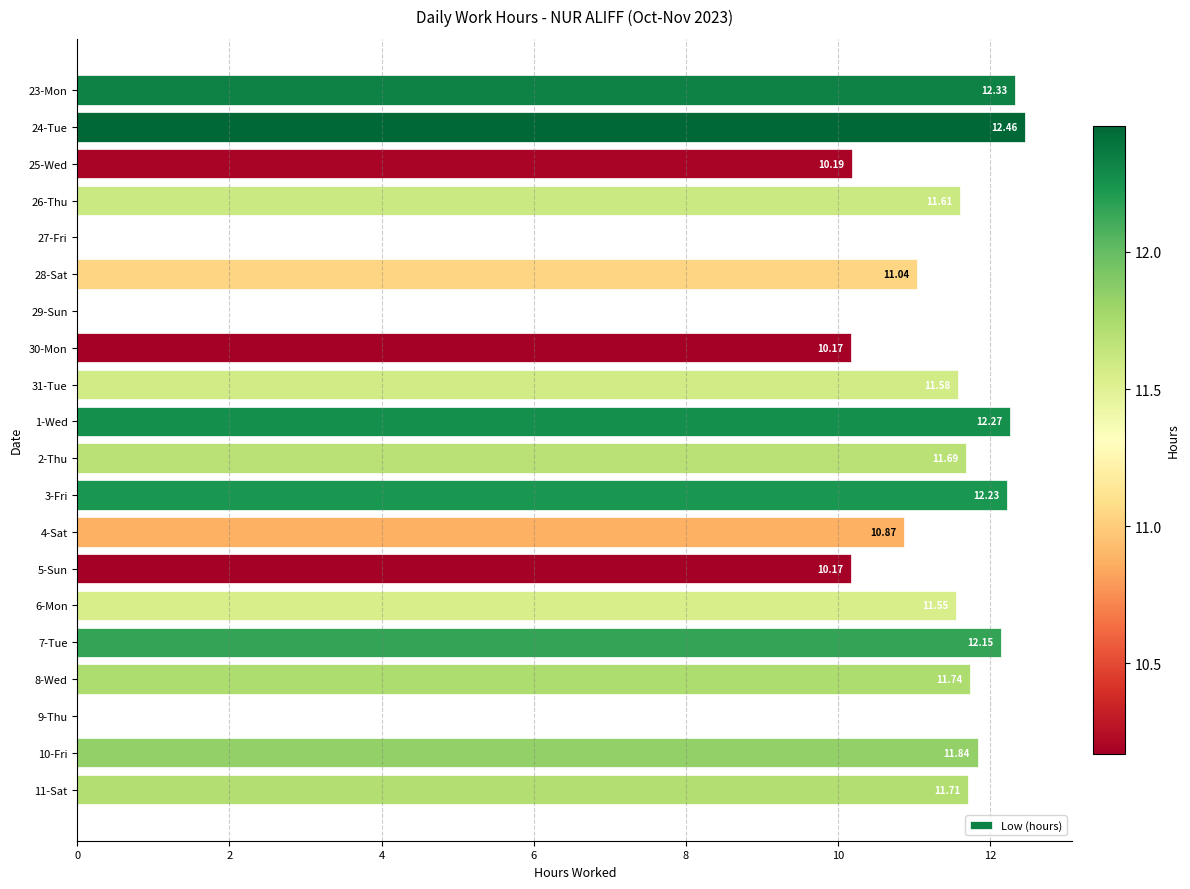

What is the average value?

9.8